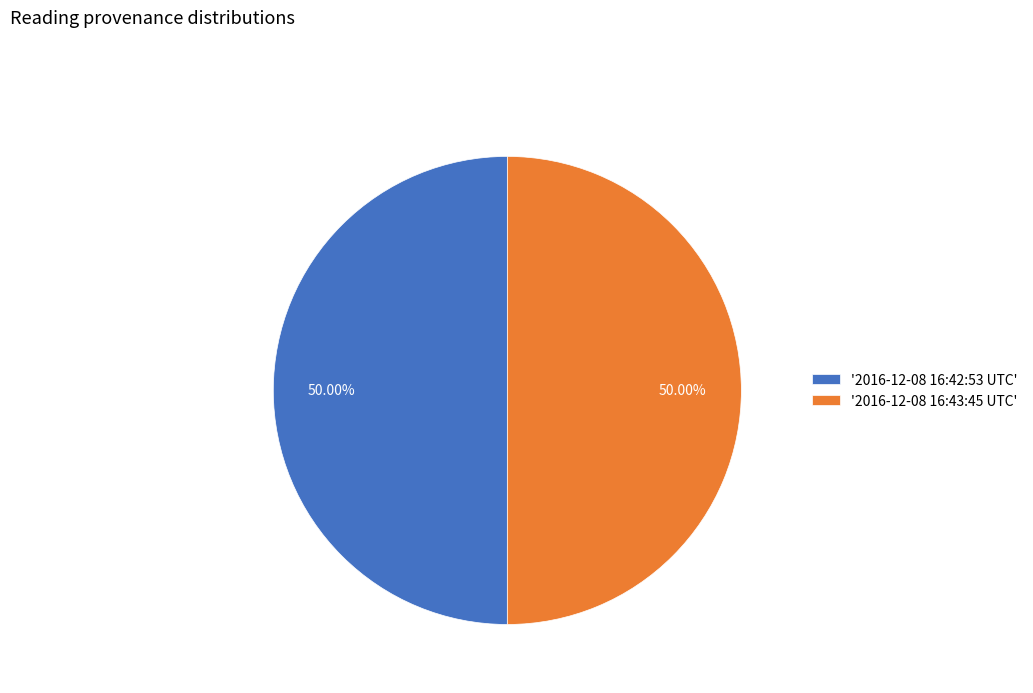

Approximately how many times larger is the value at '2016-12-08 16:42:53 UTC' compared to '2016-12-08 16:43:45 UTC'?

1.0